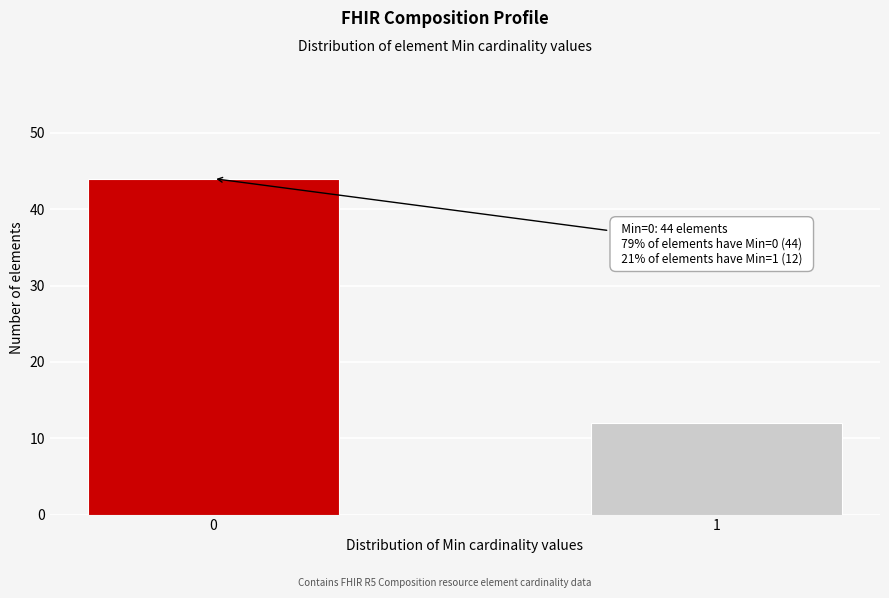

Reading left to right, list all the values displayed in this chart.

44	12